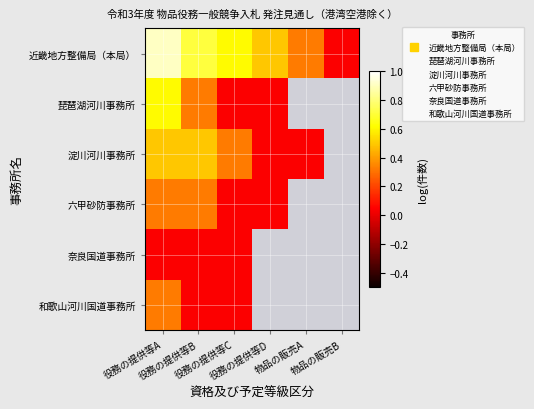

True or false: 琵琶湖河川事務所 has a value of 0.1 at 役務の提供等C.

False